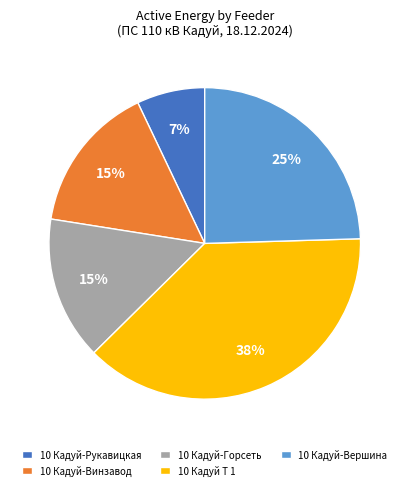

To the nearest percent, what is the average slice percentage?

20%